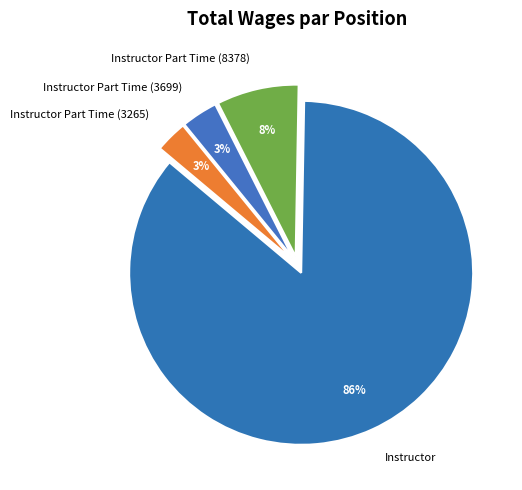

Which category has the biggest portion of the pie?

Instructor